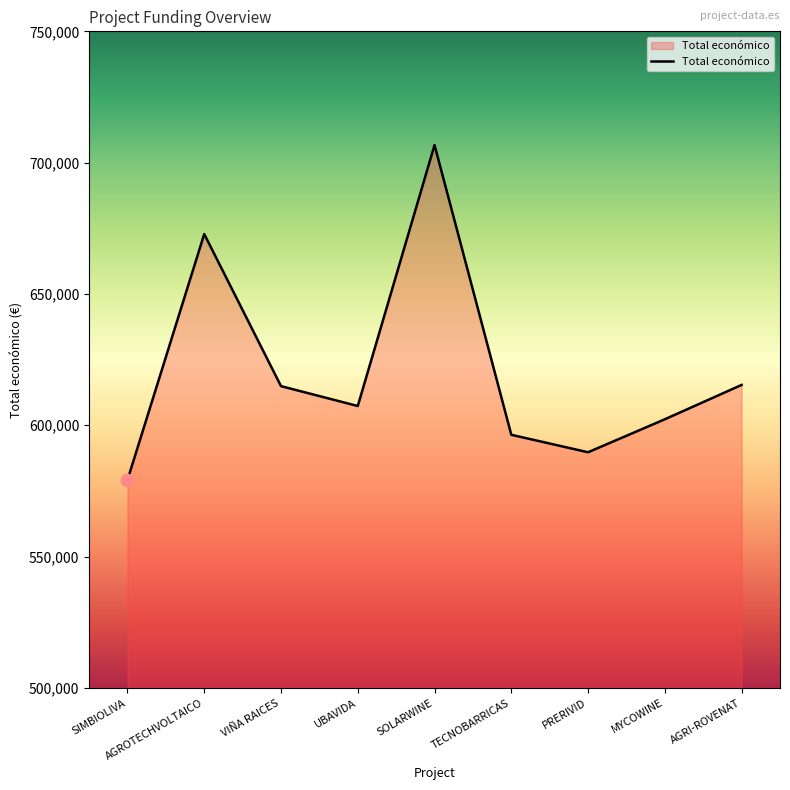

Approximately how many times larger is the value at UBAVIDA compared to AGRI-ROVENAT?

1.0